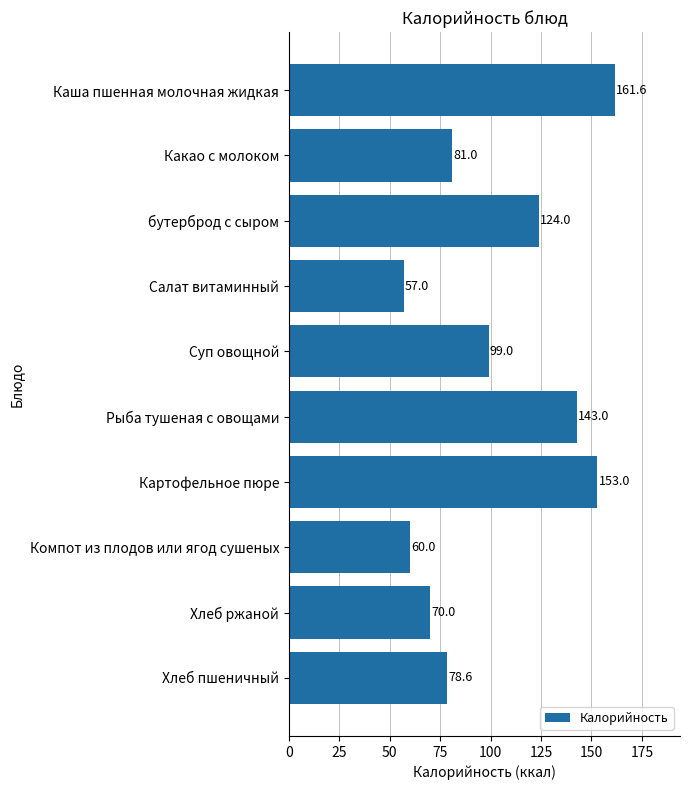

The value at Какао с молоком is 81.0. True or false?

True